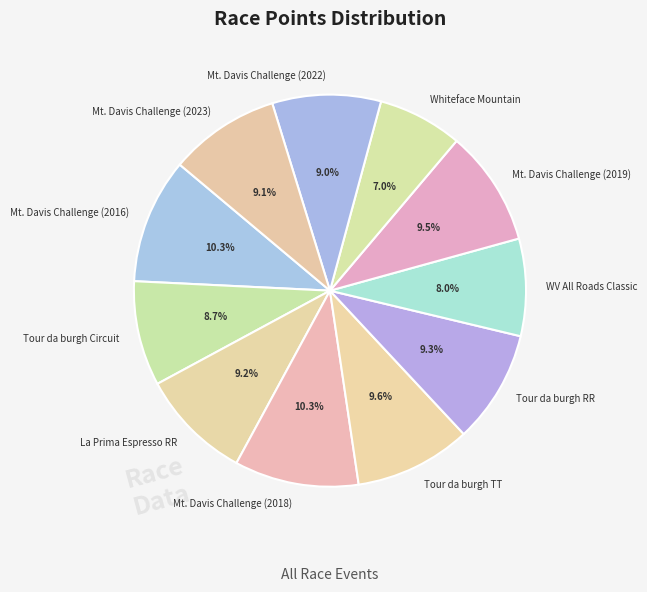

To the nearest percent, what is the average slice percentage?

9%